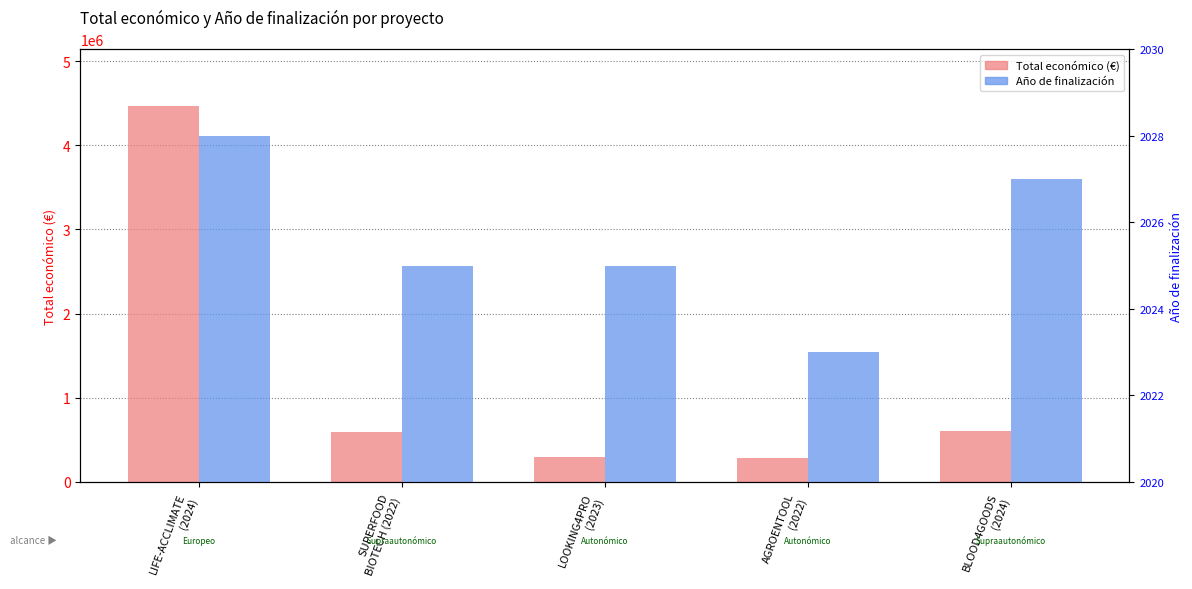

Reading left to right, transcribe all the data shown in this chart.

Total económico (€): 4468538	593713	293645	283310	599960
Años desde 2020 (fin): 8	5	5	3	7